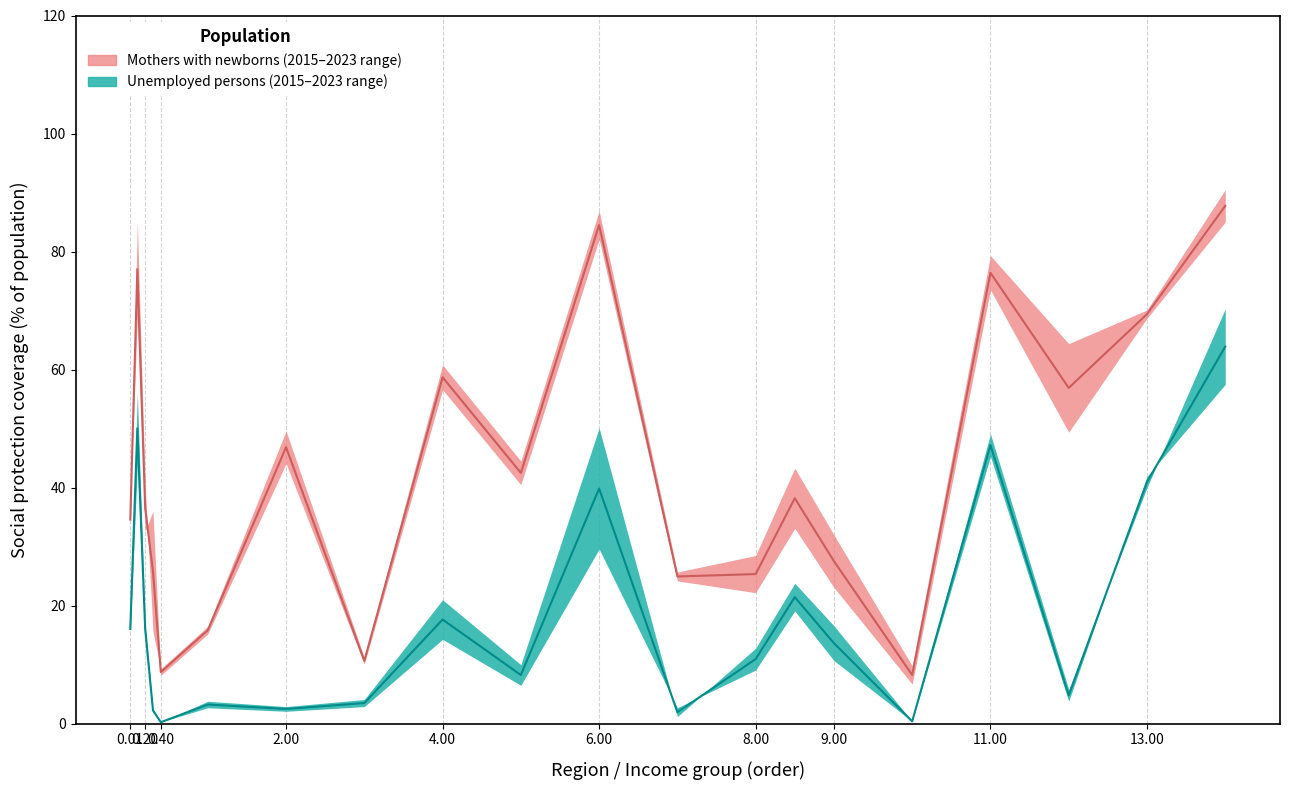

List the labels in order of Mothers with newborns 2023 value, smallest first.

Low-income, Southern Asia, Sub-Saharan Africa, Lower-middle-income, Africa, Arab States, Asia and the Pacific, South-Eastern Asia and the Pacific, World, Upper-middle-income, Eastern Asia, Latin America and the Caribbean, Northern Africa, Americas, Central and Western Asia, Eastern Europe, Europe and Central Asia, High-income, Northern America, Northern, Southern and Western Europe